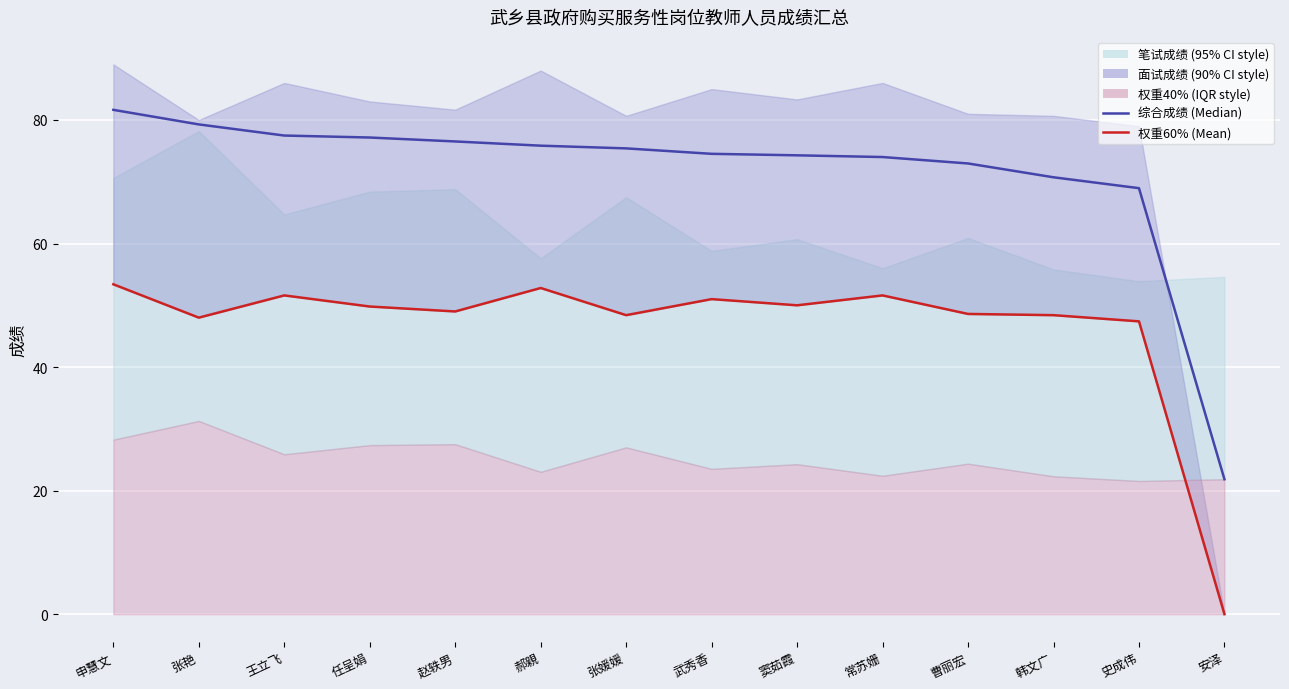

Which series changed the most between 赵轶男 and 史成伟?

综合成绩 (Median)